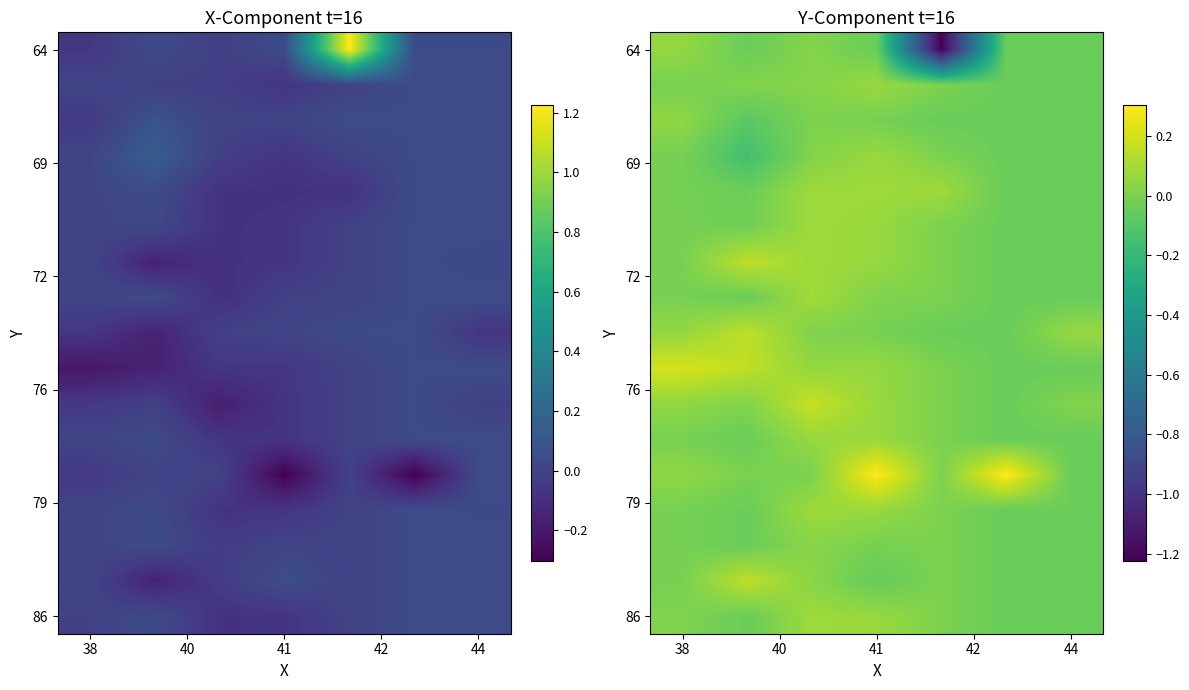

Which has a higher value, 44 or 38?

38